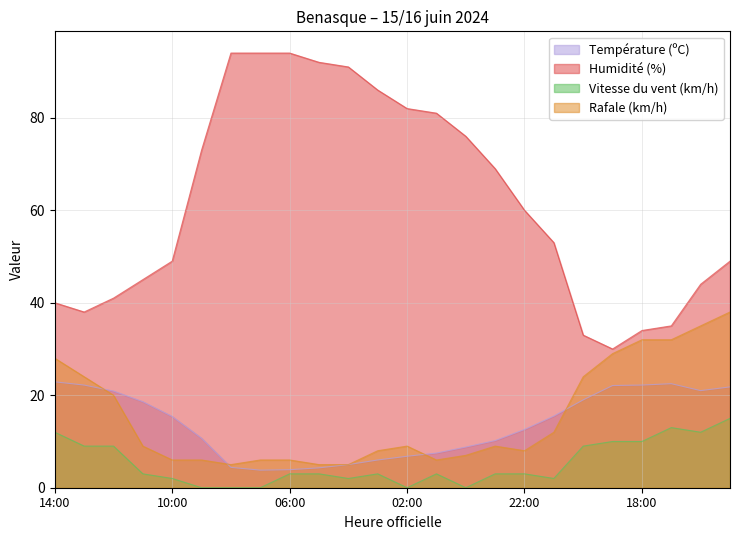

True or false: Rafale (km/h) and Température (ºC) cross at least once.

True